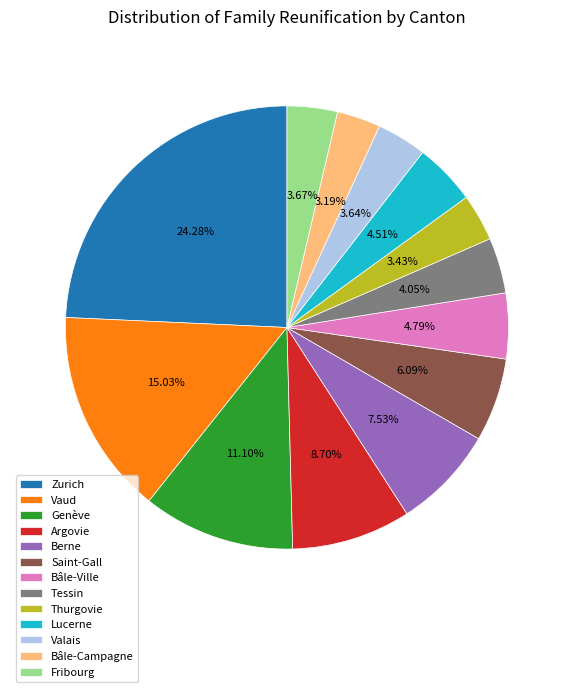

Does Saint-Gall account for over 50% of the chart?

No